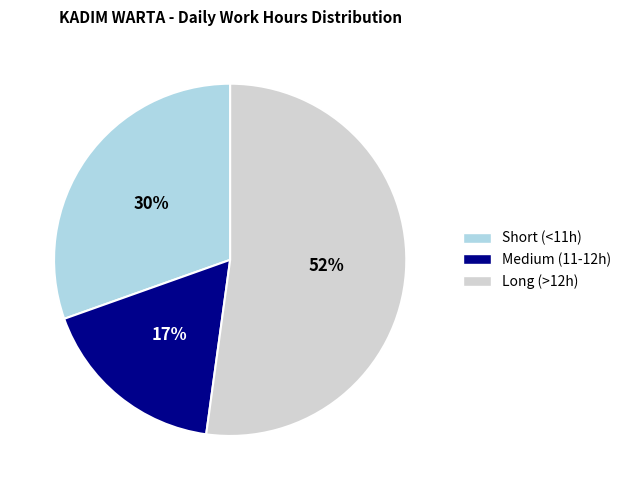

Is it true that Short (<11h) is 30% of the pie?

True